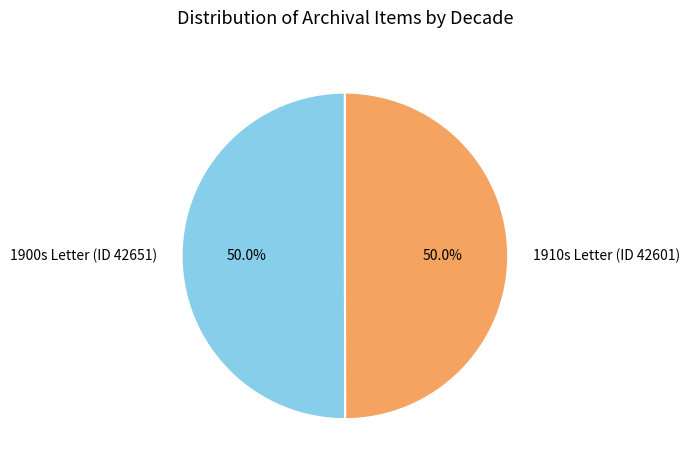

What is the ratio of the value at 1900s Letter (ID 42651) to the value at 1910s Letter (ID 42601)?

1.0